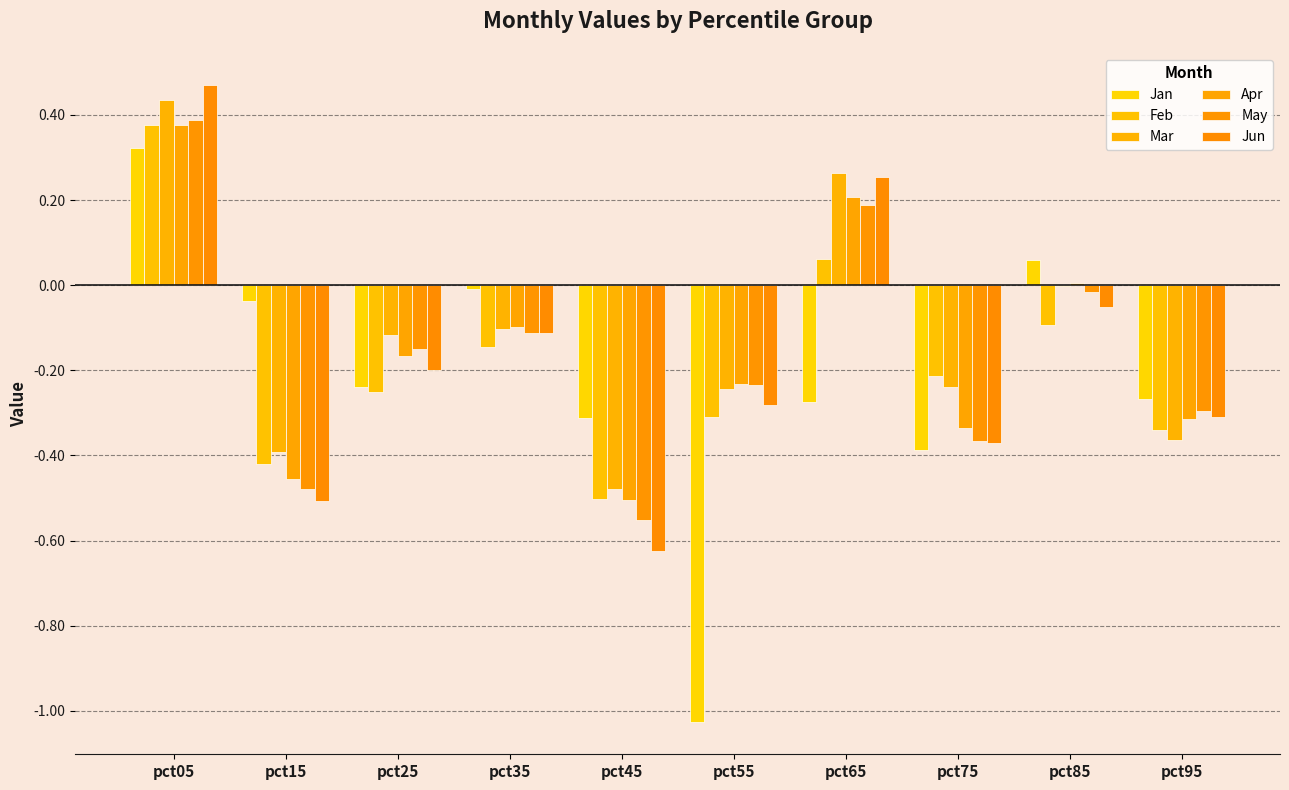

How many data points does each series have?

10